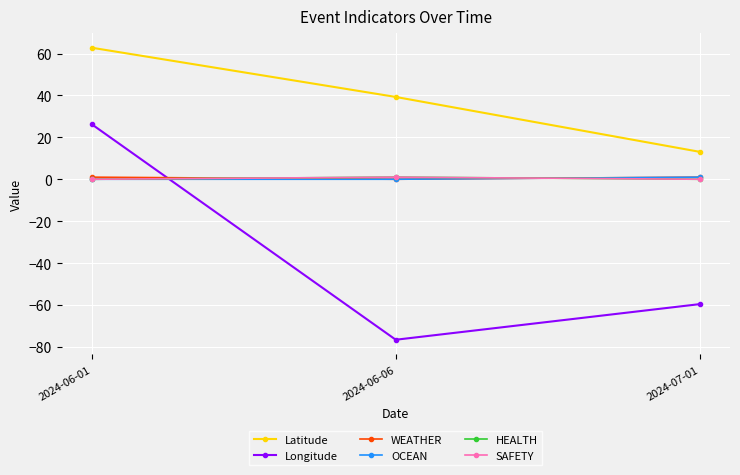

Is this an area chart (filled region under the line)?

No